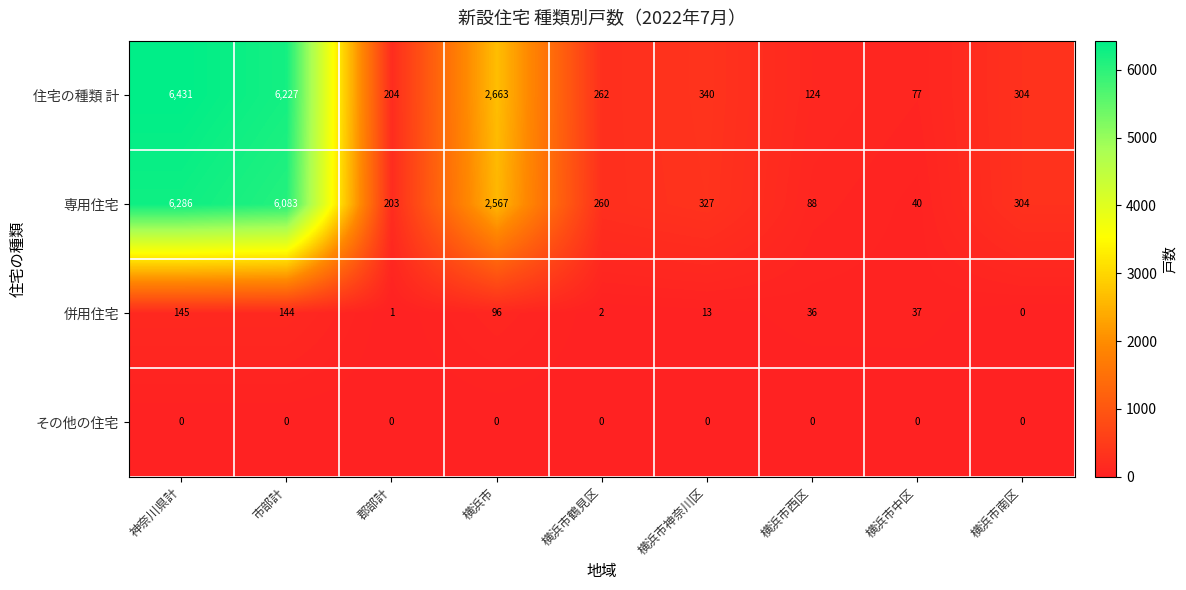

Which category has the highest value in the 住宅の種類 計 series?

神奈川県計